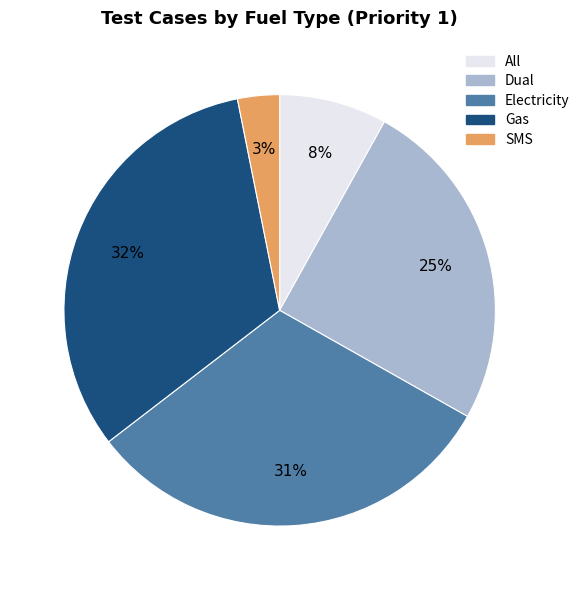

To the nearest percent, what is the average slice percentage?

20%